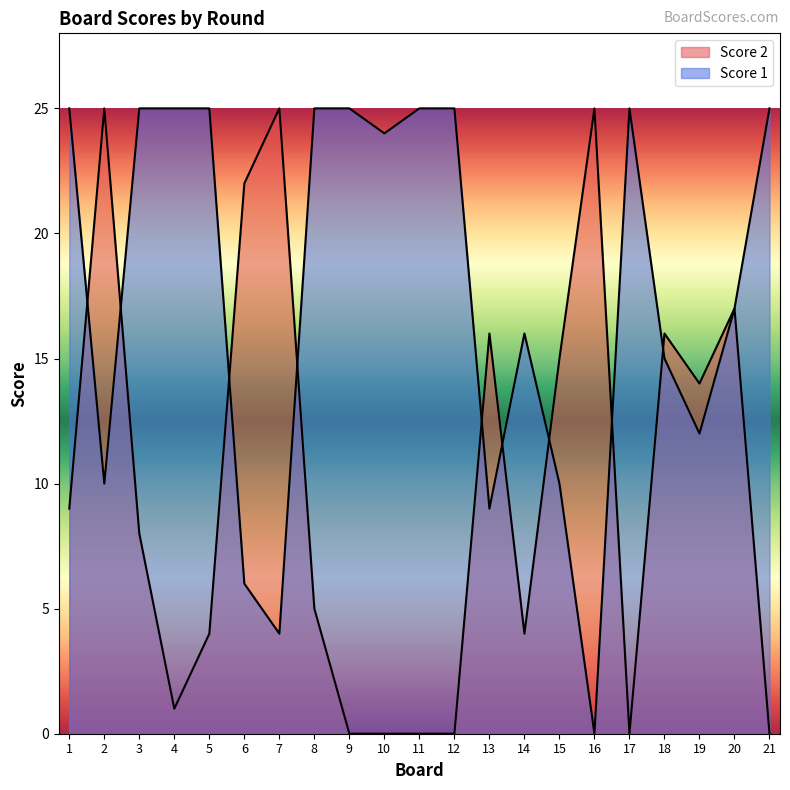

Where is Score 1 nearest to the value 12?

19